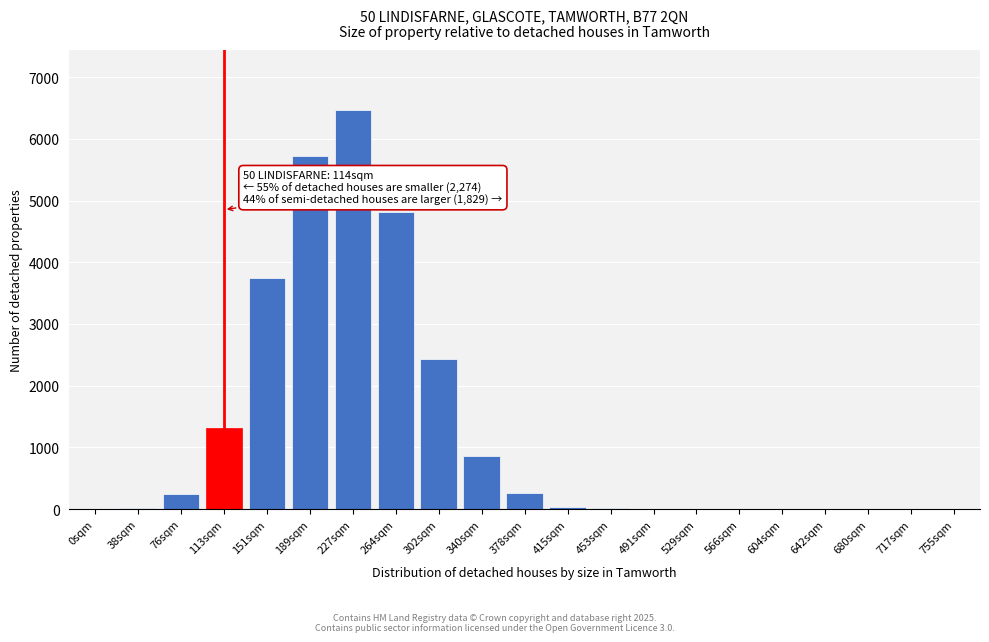

Between 151sqm and 264sqm, which is larger?

264sqm